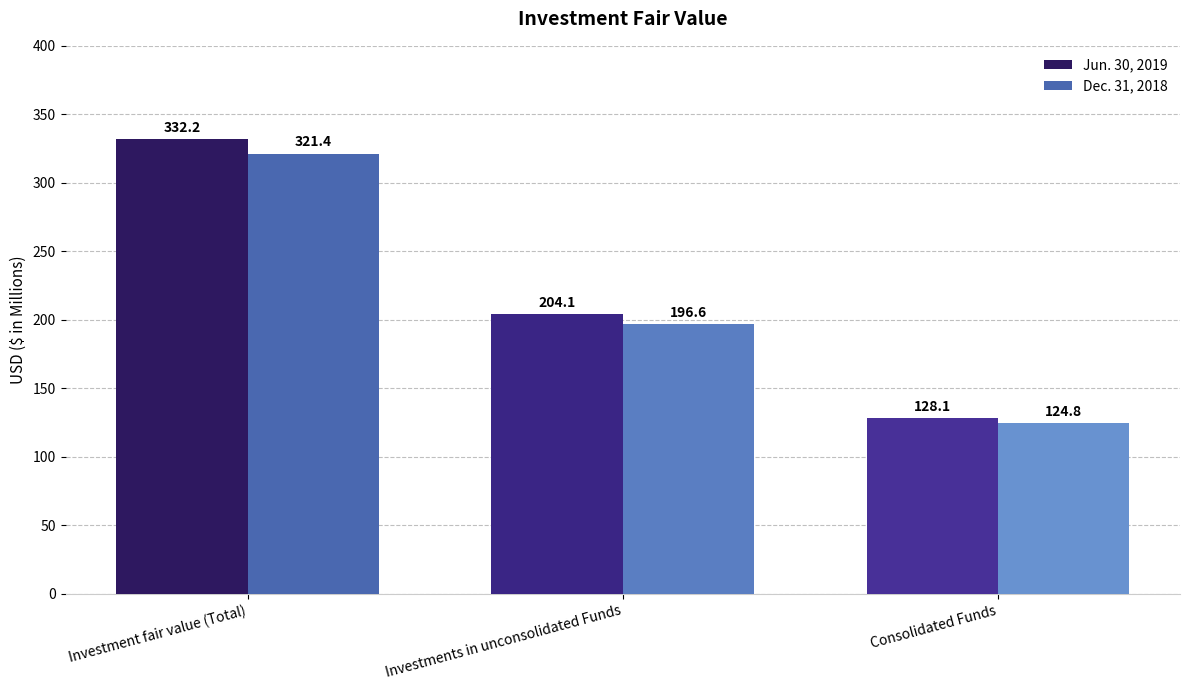

Between Investment fair value (Total) and Investments in unconsolidated Funds, which series saw the biggest shift?

Jun. 30, 2019